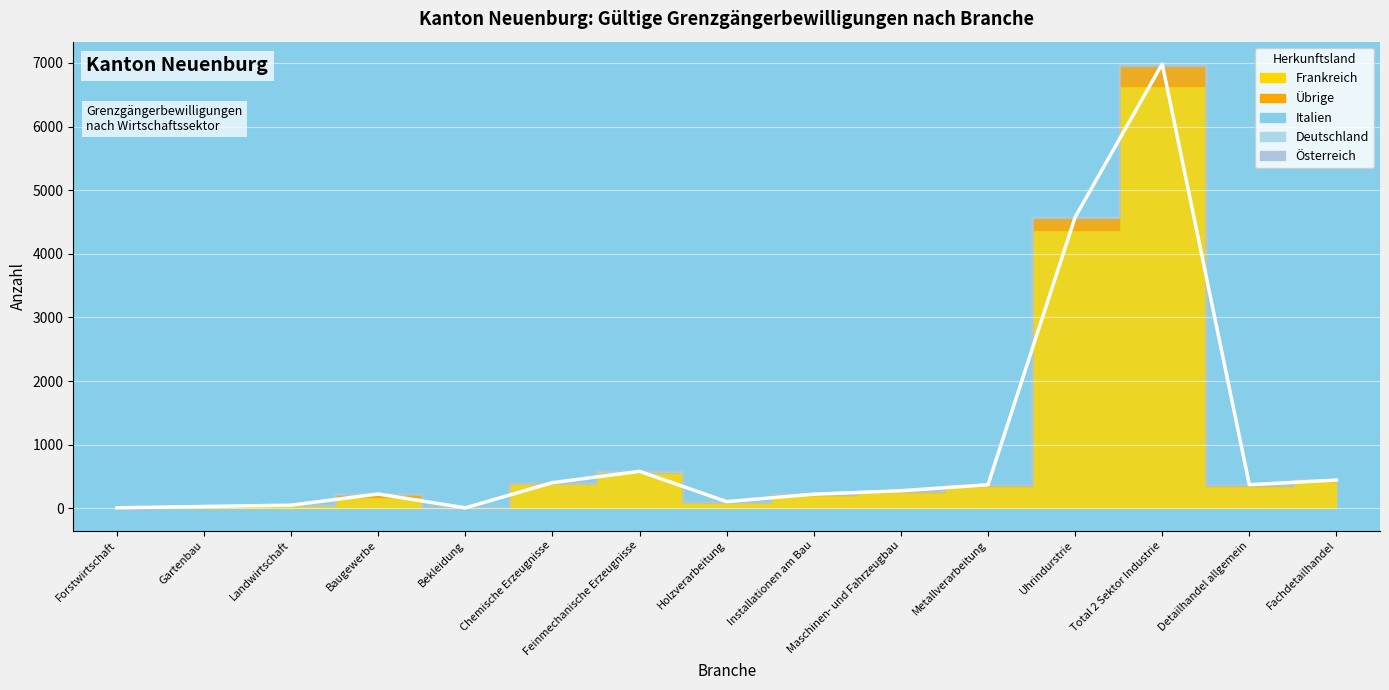

What is the spread (max minus min) of values at Forstwirtschaft?

8